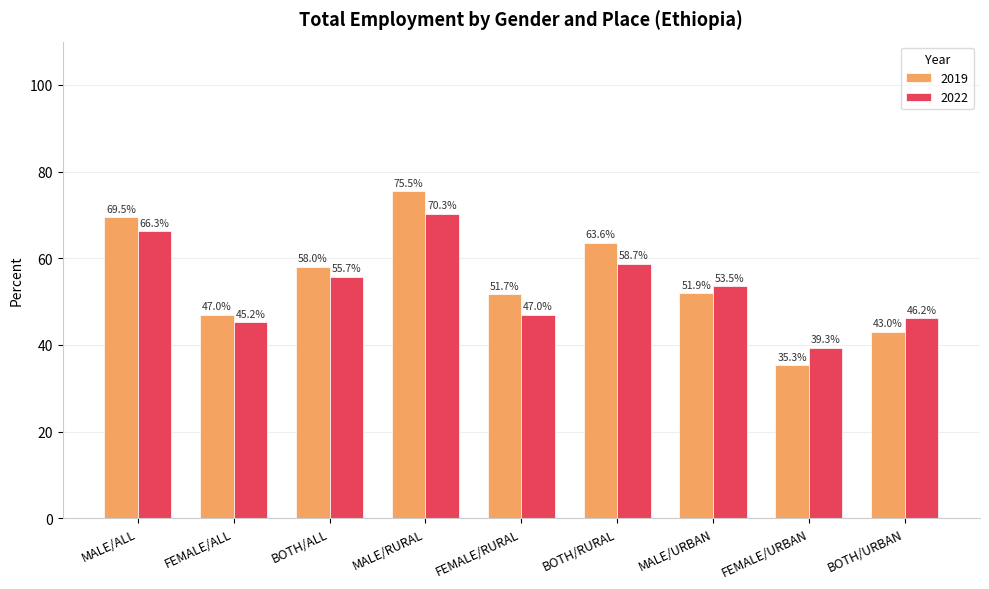

Where is 2022 nearest to the value 54?

MALE/URBAN